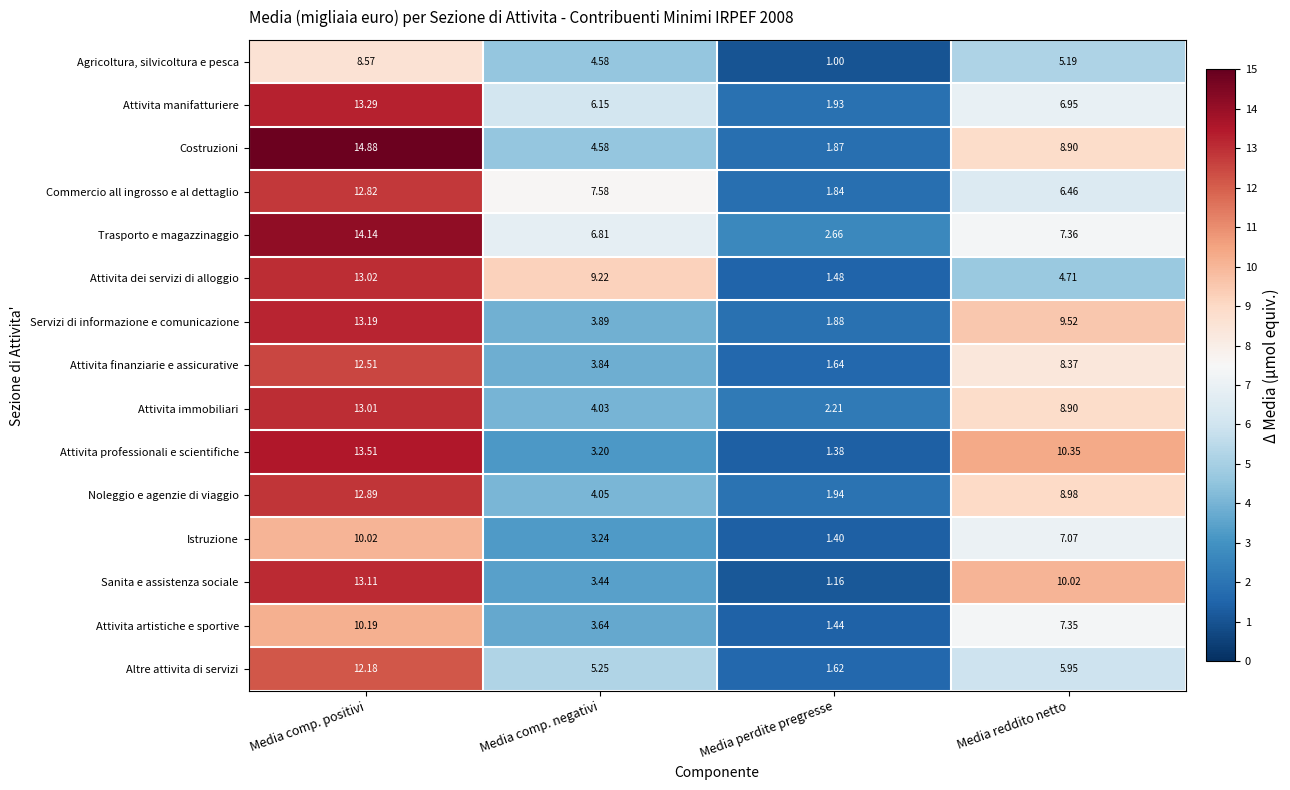

Which series has the largest total across all categories?

Trasporto e magazzinaggio